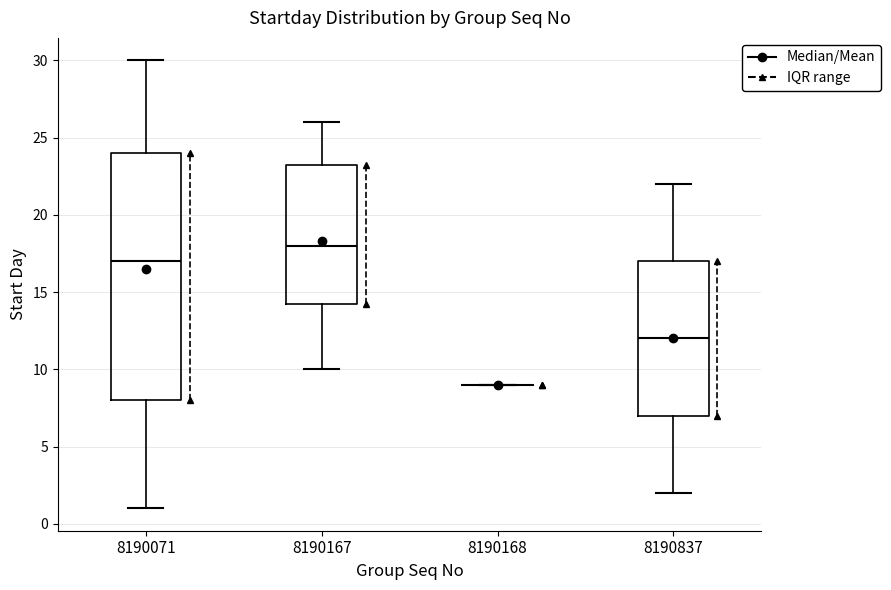

Reading left to right, transcribe this box plot: for each box, give where its median line is, the range the box spans, and where its two whiskers end, as read against the y-axis. The values are not printed on the chart, so give them approximately, as read against the axis.

8190071: median 17.0, box 8.0 to 24.0, whiskers 1.0 to 30.0
8190167: median 18.0, box 14.5 to 23.5, whiskers 10.0 to 26.0
8190168: box collapsed to a line at 9.0, whiskers 9.0 to 9.0
8190837: median 12.0, box 7.0 to 17.0, whiskers 2.0 to 22.0